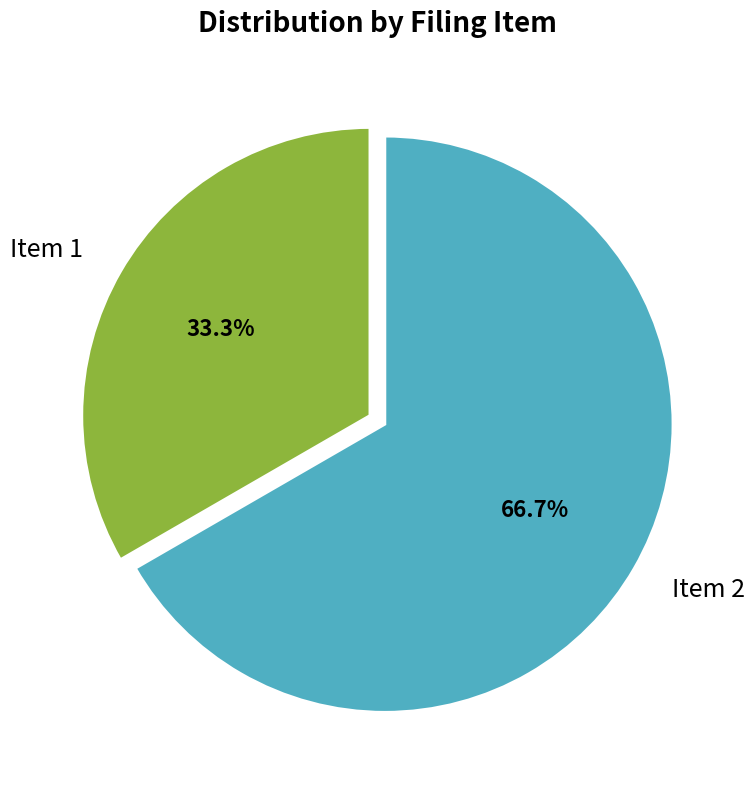

Combined, do Item 2 and Item 1 account for over 50%?

Yes